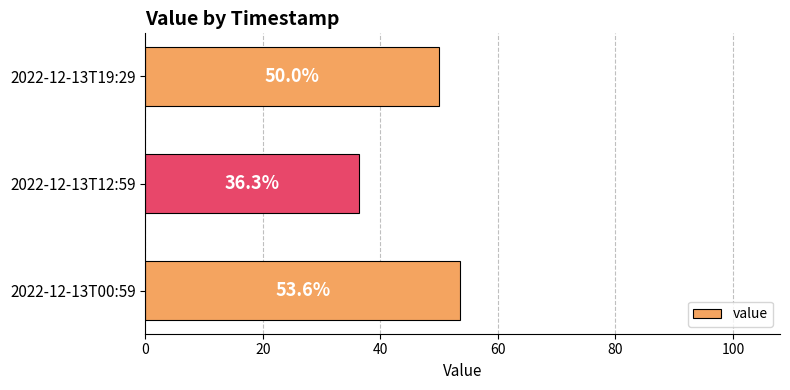

What is the sum of the values at 2022-12-13T19:29 and 2022-12-13T00:59?

103.6